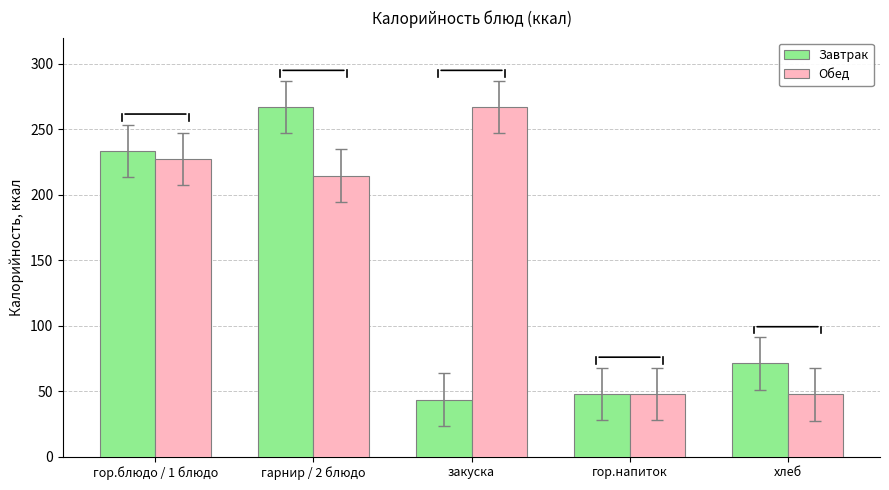

Is the value of Завтрак at гор.напиток greater than the value of Обед at закуска?

No